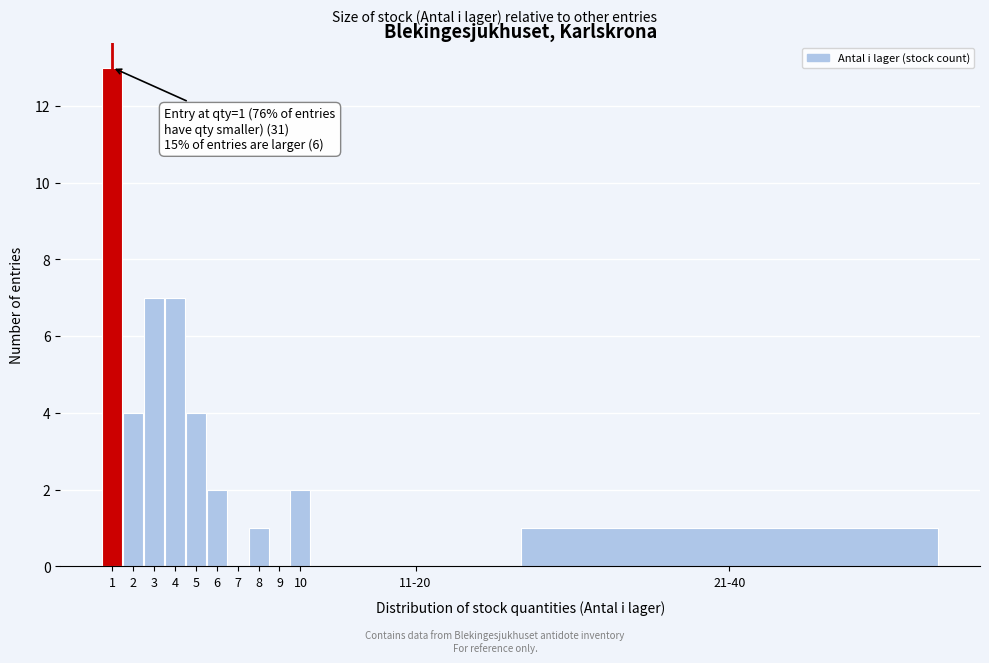

Reading left to right, what are all the values shown in this chart?

1=13	2=4	3=7	4=7	5=4	6=2	7=0	8=1	9=0	10=2	11-20=0	21-40=1